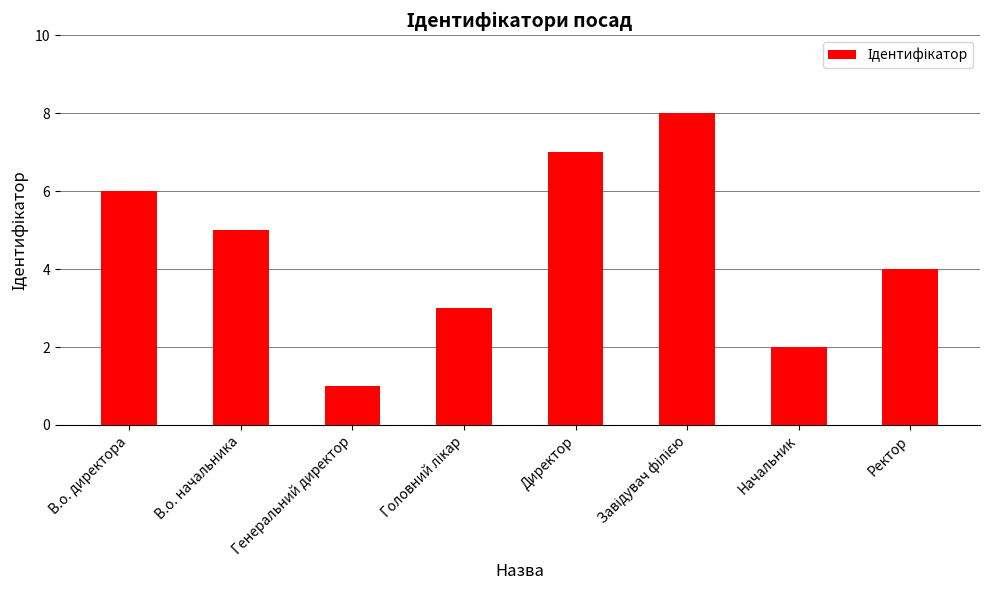

At which label is the value closest to 4?

Ректор